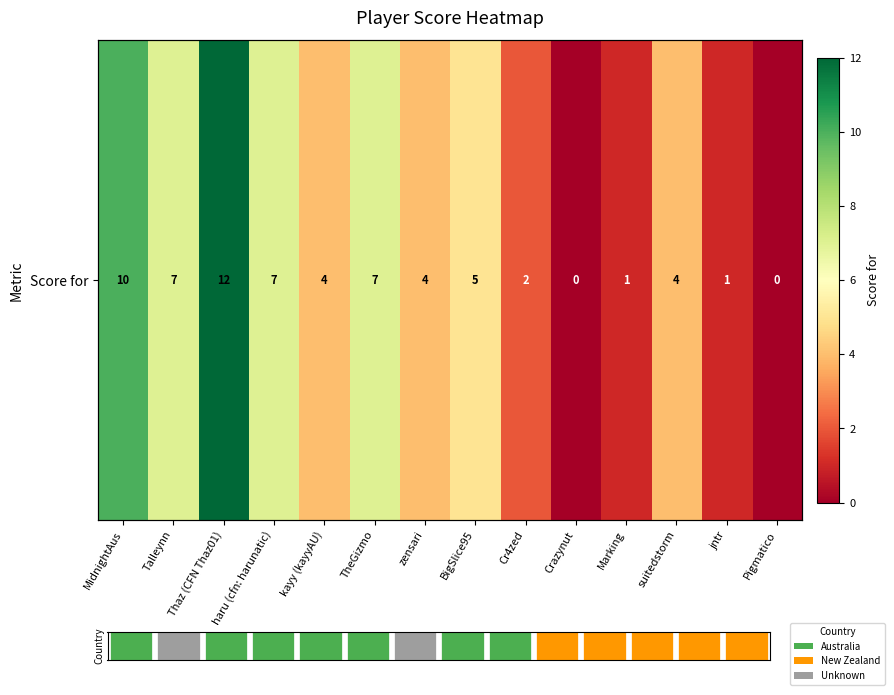

List the labels in order of value, smallest first.

Crazynut, Pigmatico, Marking, jntr, Cr4zed, kayy (kayyAU), zensari, suitedstorm, BigSlice95, Talleynn, haru (cfn: harunatic), TheGizmo, MidnightAus, Thaz (CFN Thaz01)